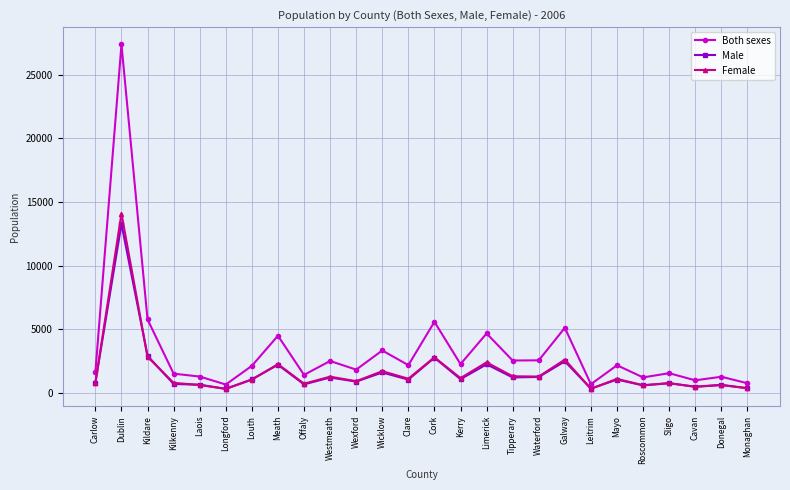

The value of Both sexes at Kildare is 5789. True or false?

True